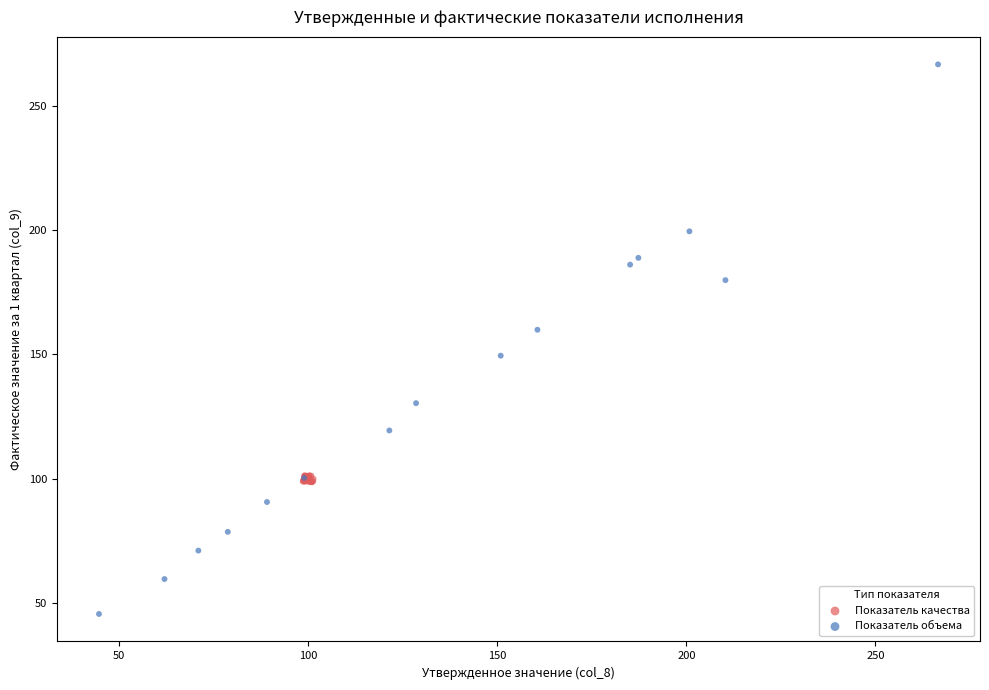

Which series reaches the maximum Y coordinate?

Показатель объема